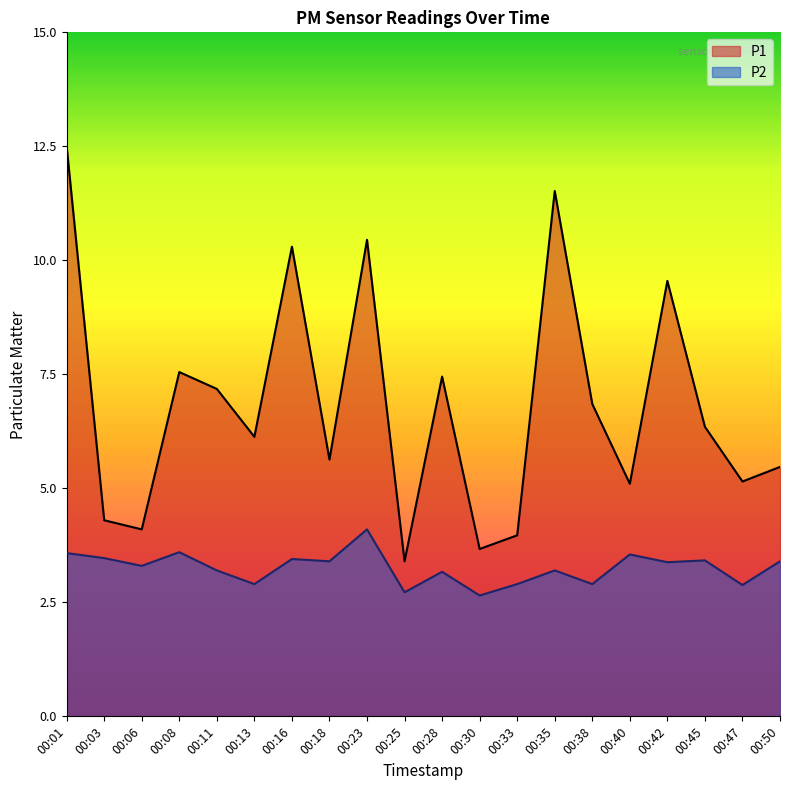

Which series changed the most between 00:16 and 00:40?

P1